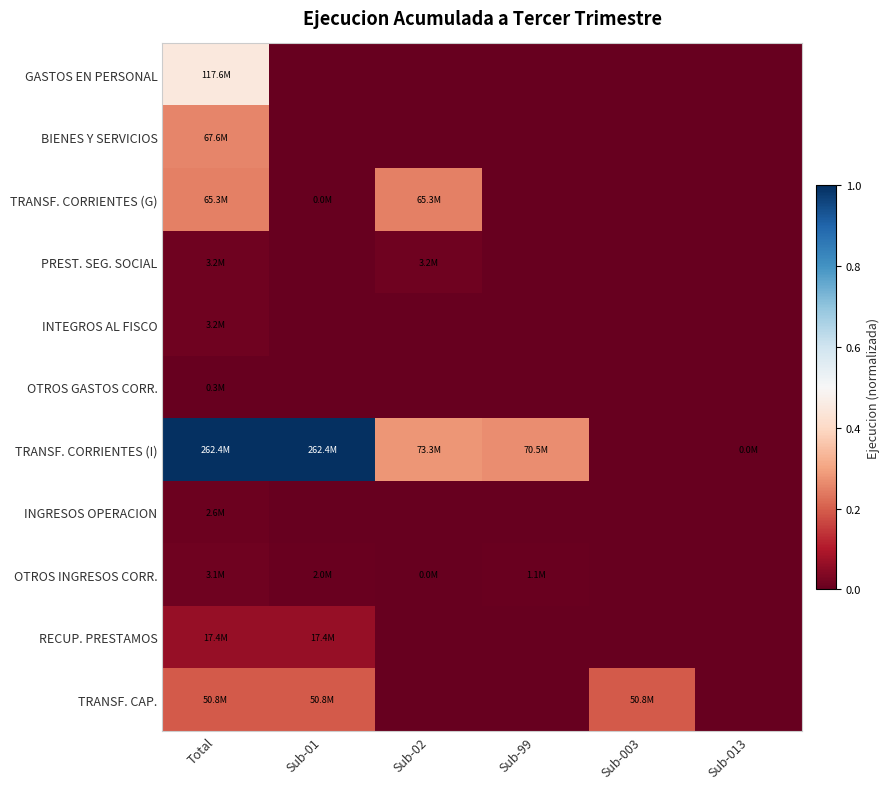

How many series are shown in this chart?

11